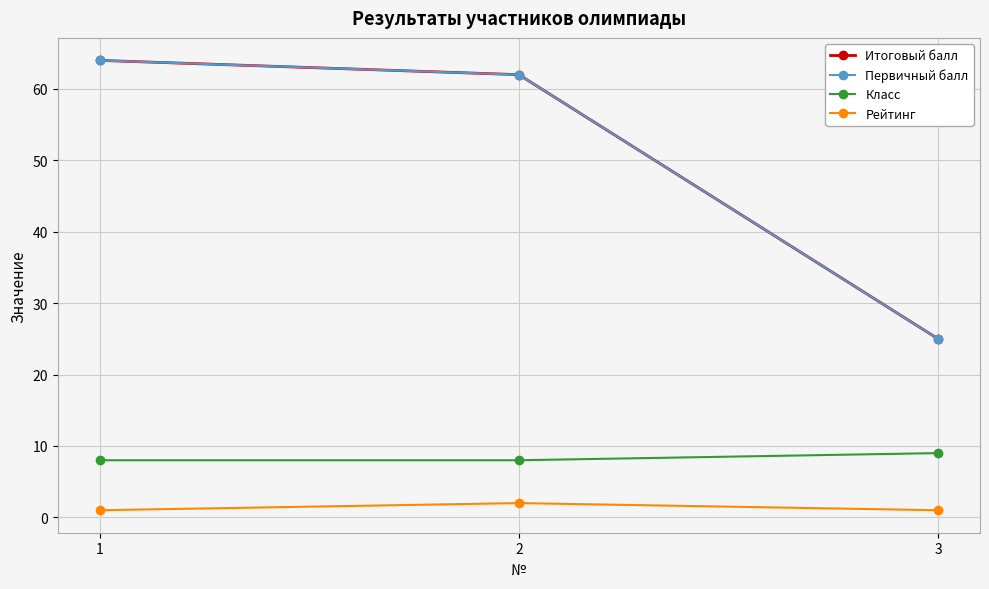

Which series has the largest total across all categories?

Итоговый балл